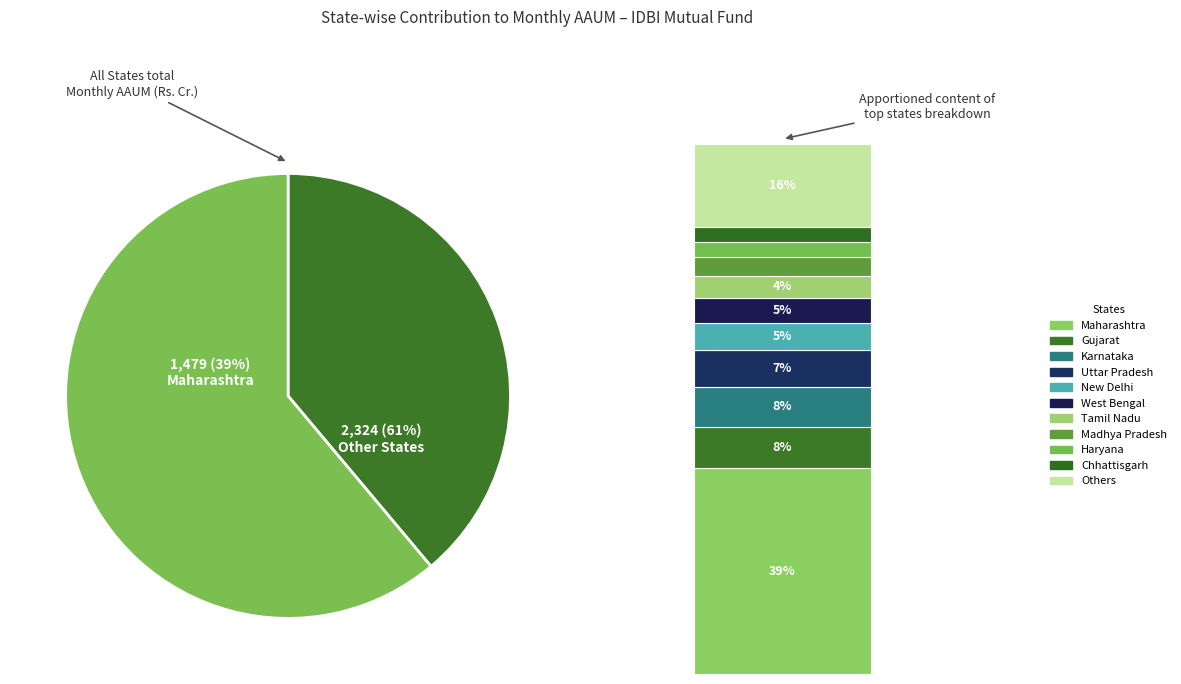

Combined, do Chhattisgarh and West Bengal account for over 50%?

No